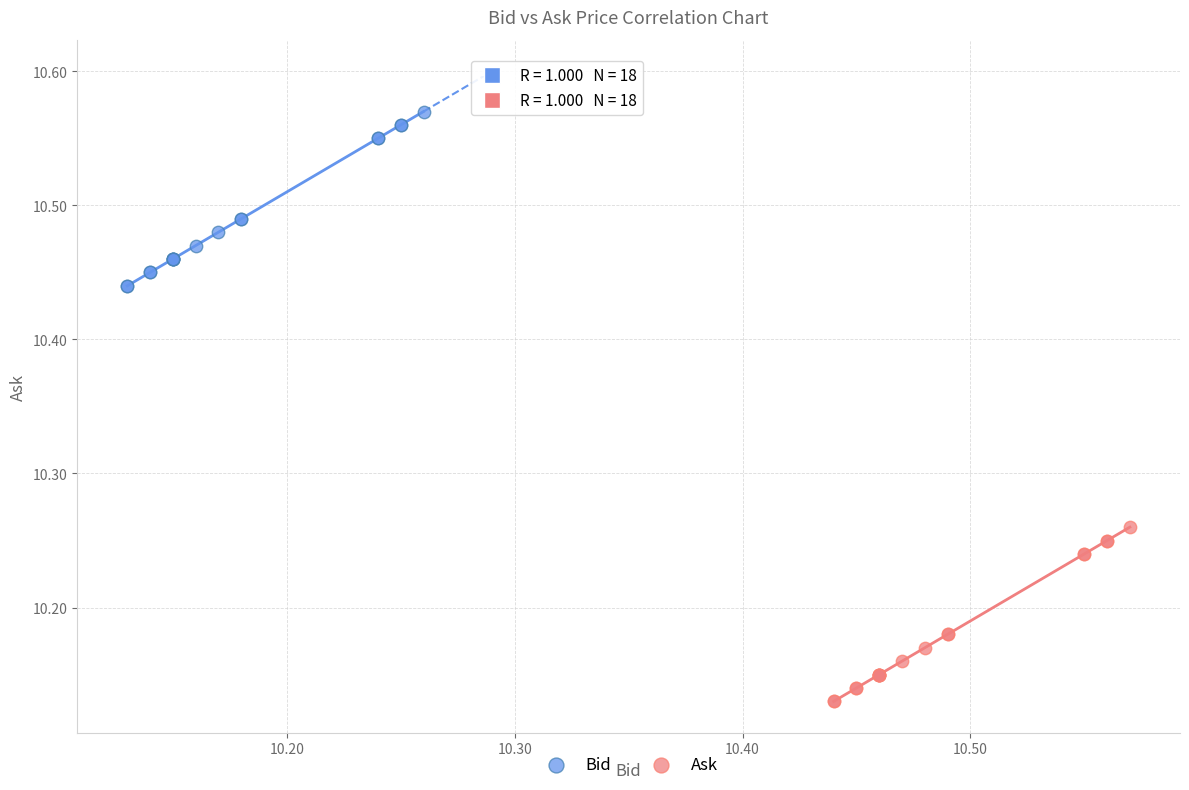

Which series reaches the minimum Y coordinate?

Ask